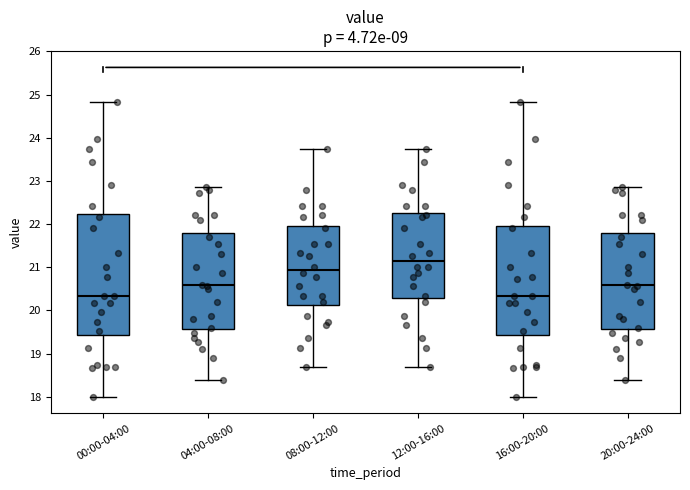

Which box has the highest median line?

12:00-16:00